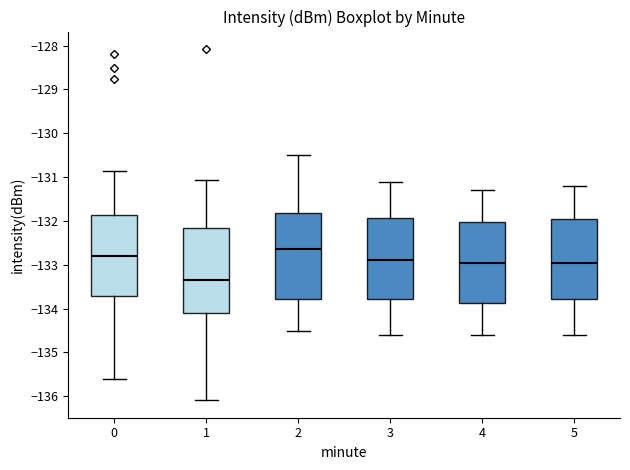

Which box's median line is the highest?

2